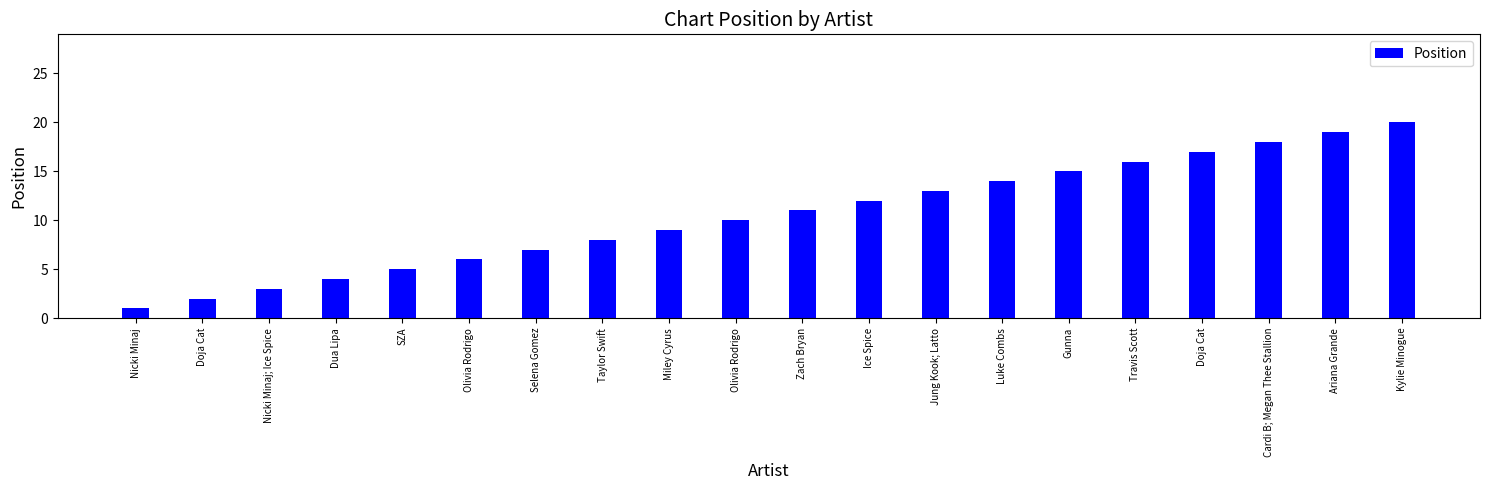

How many distinct data groups are displayed?

1